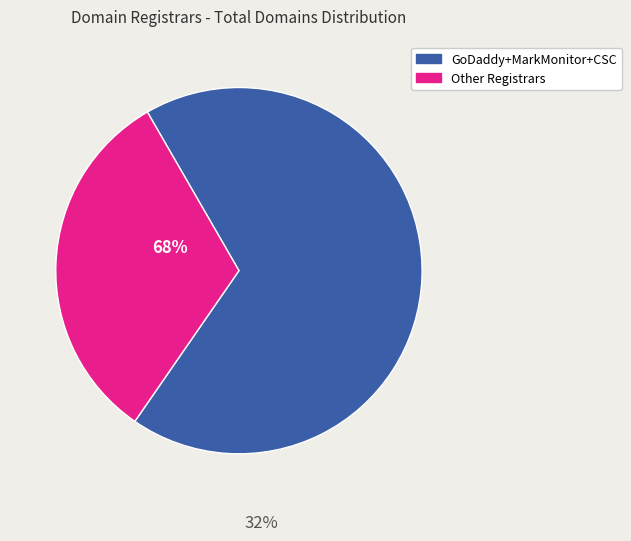

Is there any slice that represents more than half of the pie?

Yes